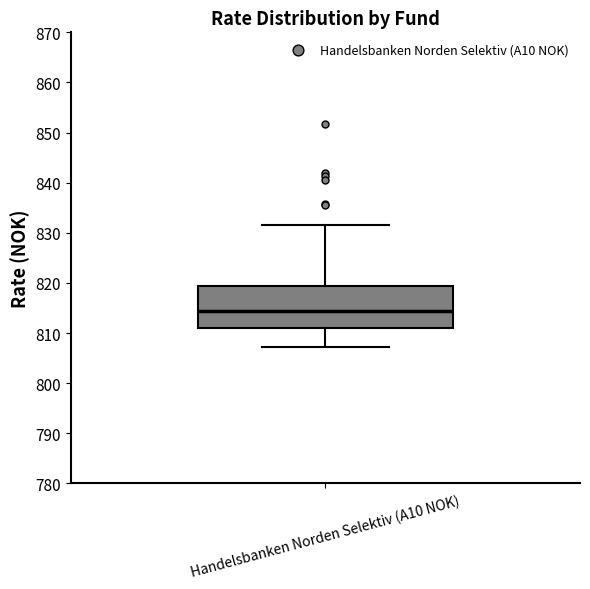

Transcribe this box plot: give where the median line is, the range the box spans, and where the two whiskers end, as read against the y-axis. The values are not printed on the chart, so give them approximately, as read against the axis.

median 814, box 811 to 819, whiskers 807 to 832